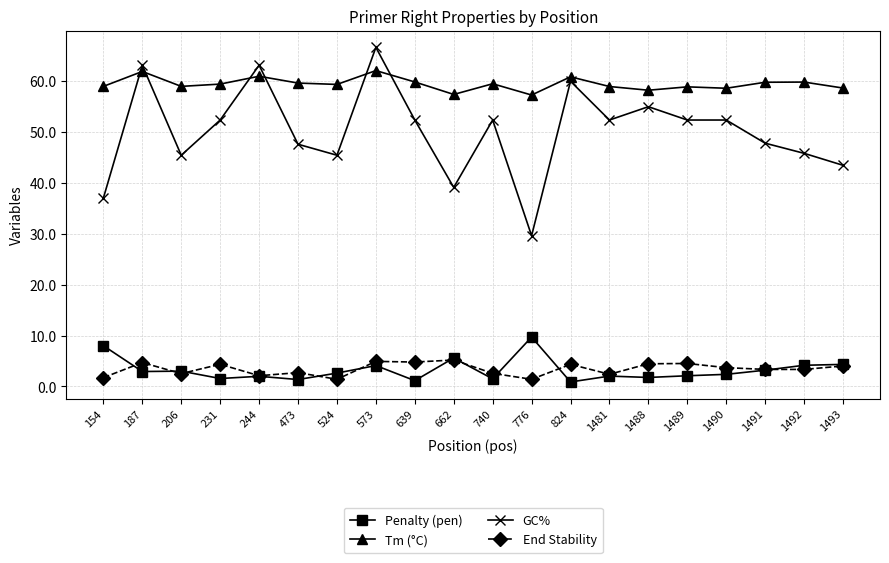

What is the total value across all series at 1488?

119.5